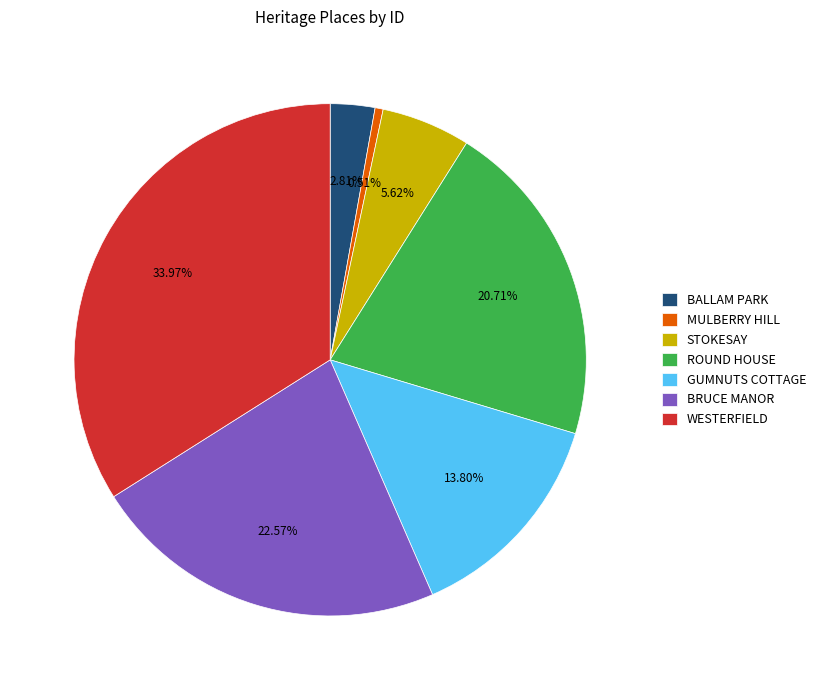

How many segments does this pie chart have?

7